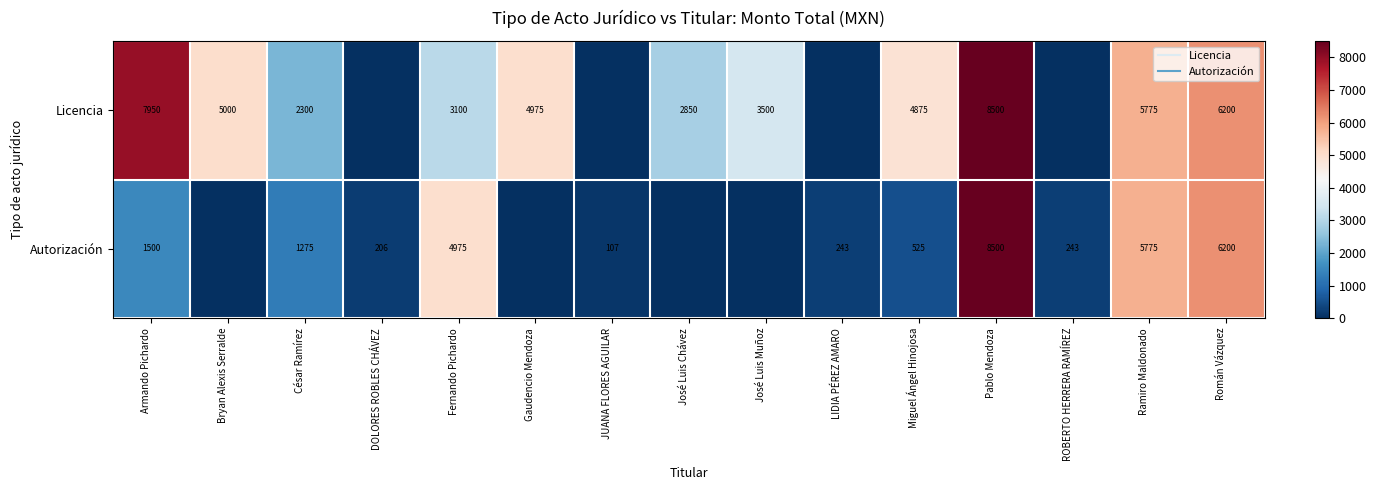

List the series in order of their overall mean, highest first.

Licencia, Autorización